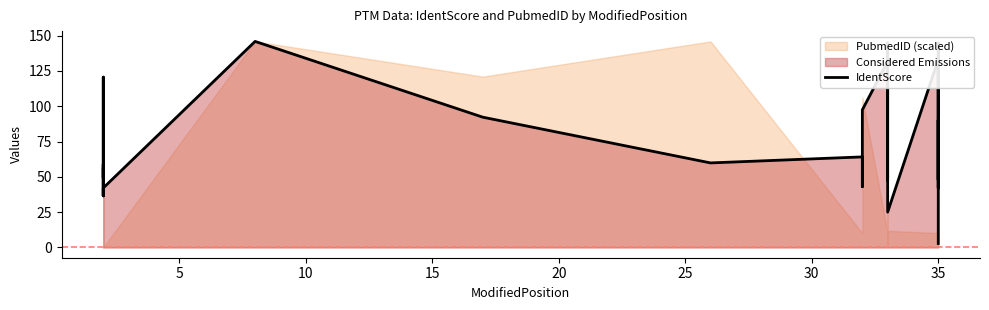

How many data points are above 58?

15